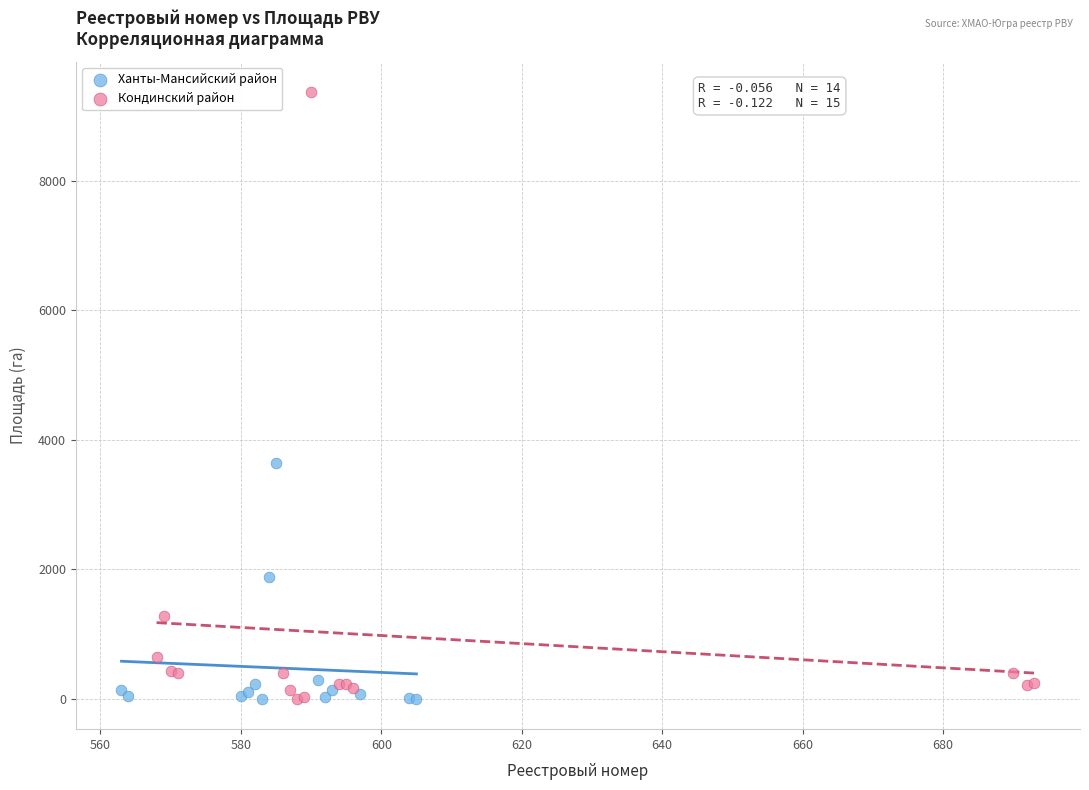

Which series reaches the maximum Y coordinate?

Кондинский район